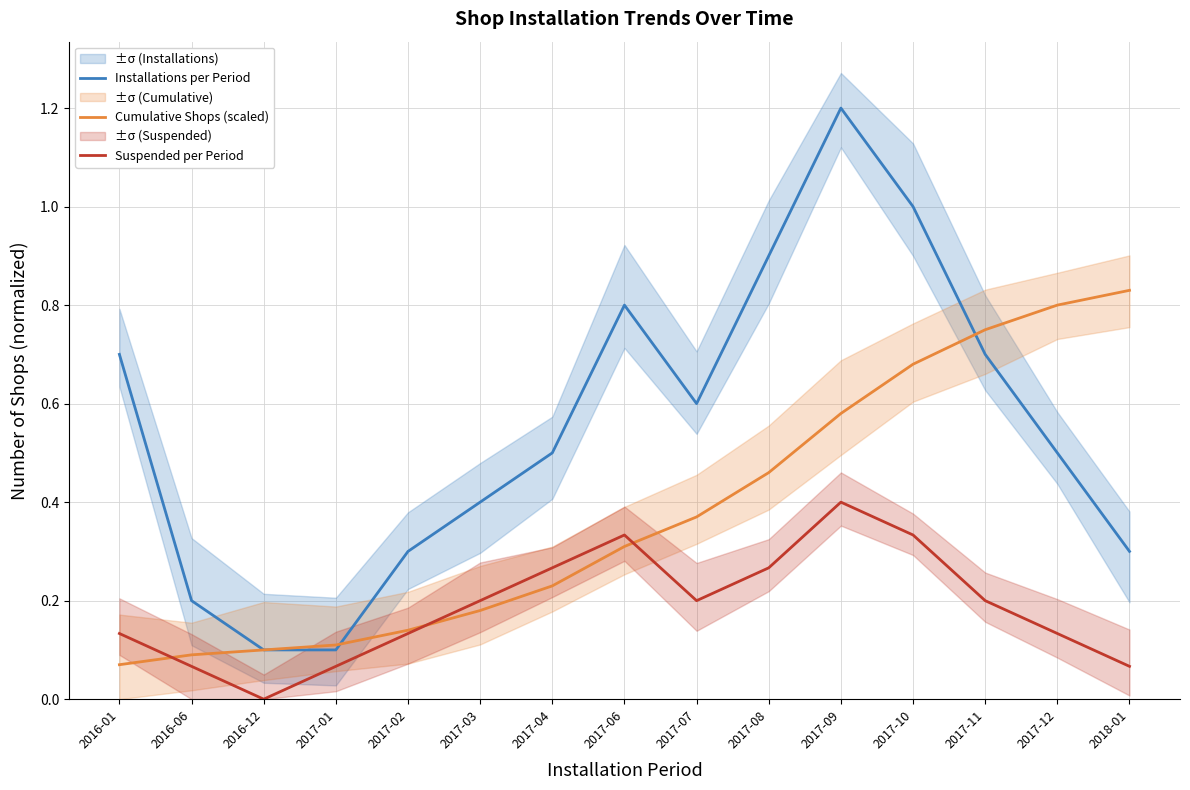

Where is the first local maximum for Suspended per Period?

2017-06